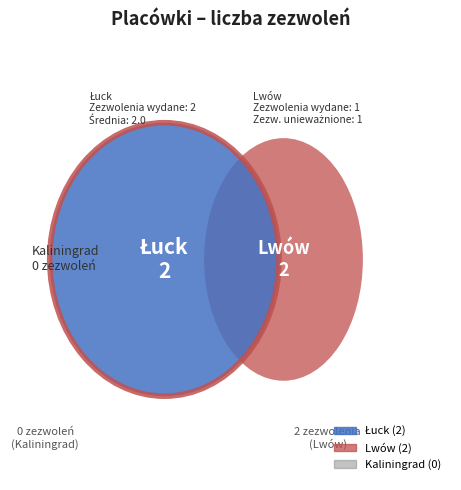

Do Łuck and Lwów together represent more than half of the pie?

Yes